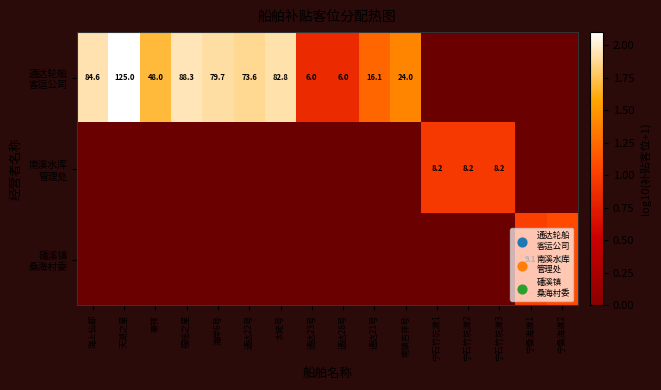

What is the approximate value of 通达轮船 客运公司 at 秦祥?

1.7